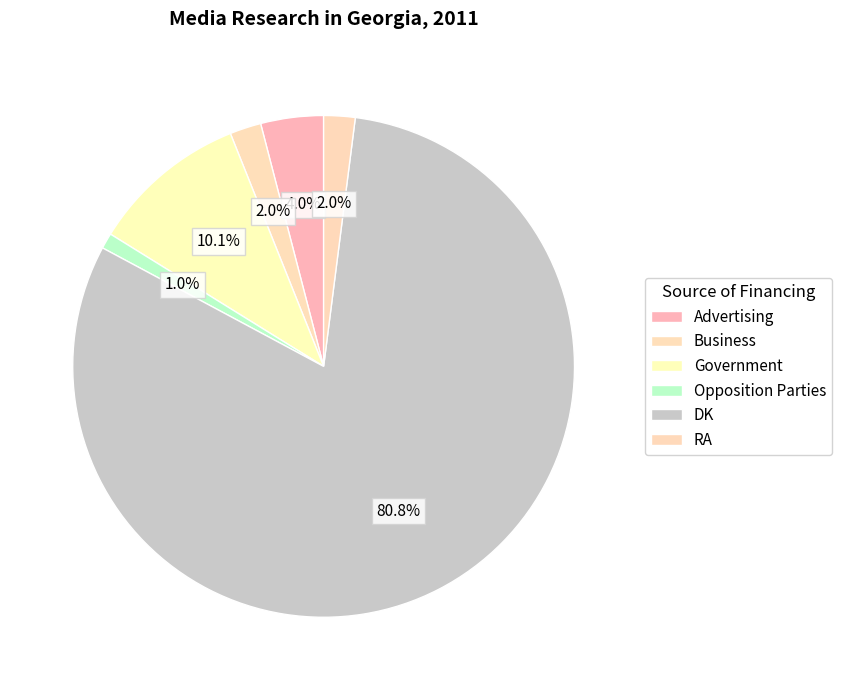

What is the largest slice in the pie chart?

DK